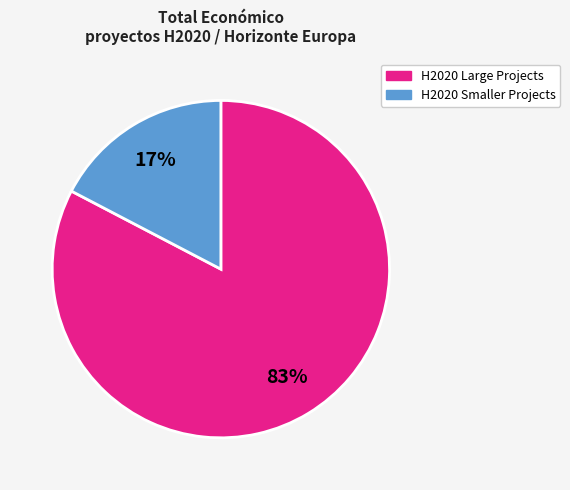

Count the number of slices in the pie.

2